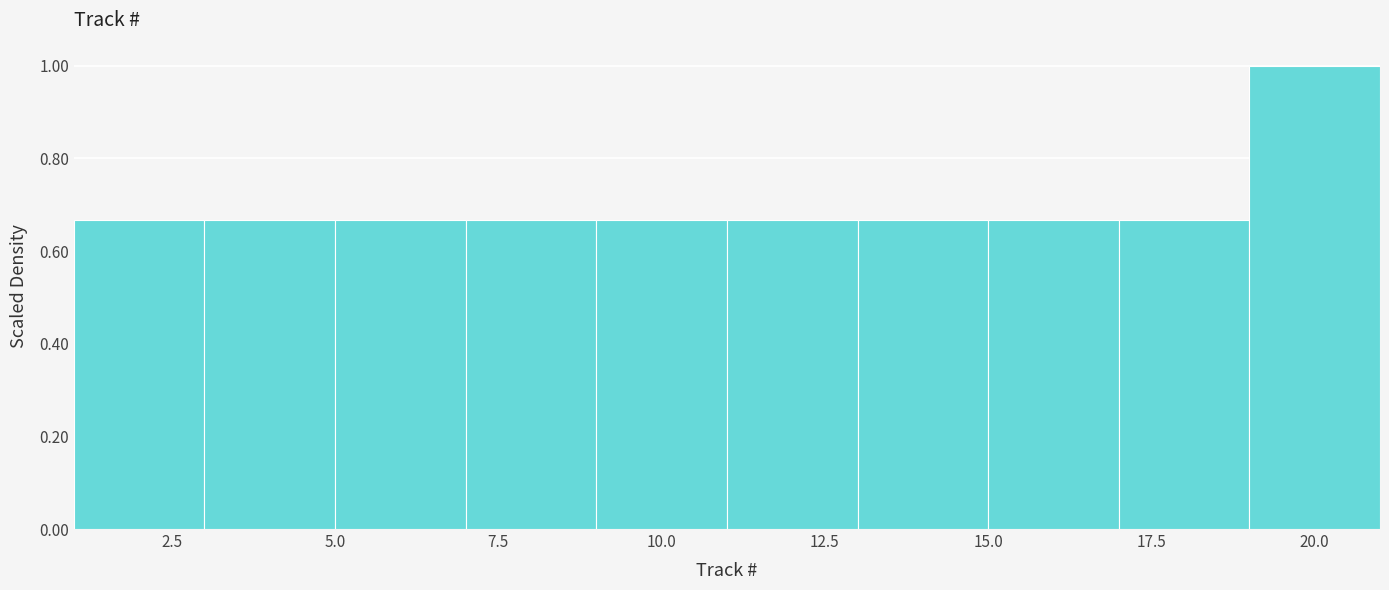

Reading left to right, list every bar in this chart as the range it spans on the x-axis followed by its height. The values are not printed on the chart, so give them approximately, as read against the axis.

1 to 3: 0.66
3 to 5: 0.66
5 to 7: 0.66
7 to 9: 0.66
9 to 11: 0.66
11 to 13: 0.66
13 to 15: 0.66
15 to 17: 0.66
17 to 19: 0.66
19 to 21: 1.00